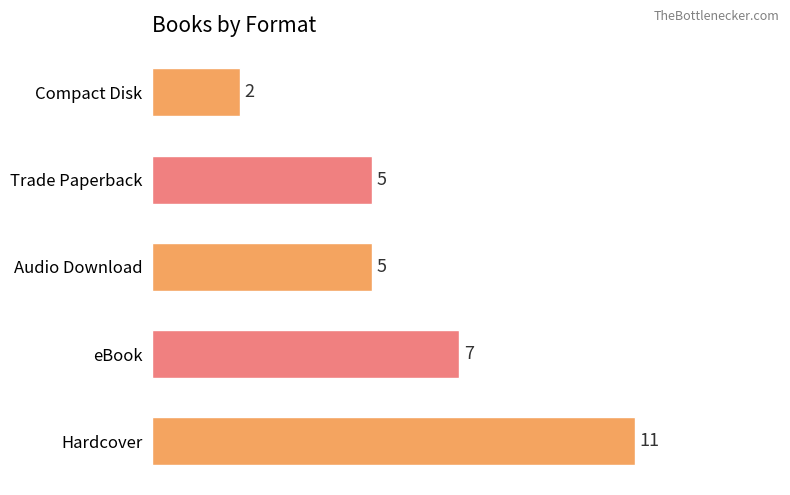

Reading bottom to top, transcribe all the data shown in this chart.

Hardcover=11	eBook=7	Audio Download=5	Trade Paperback=5	Compact Disk=2